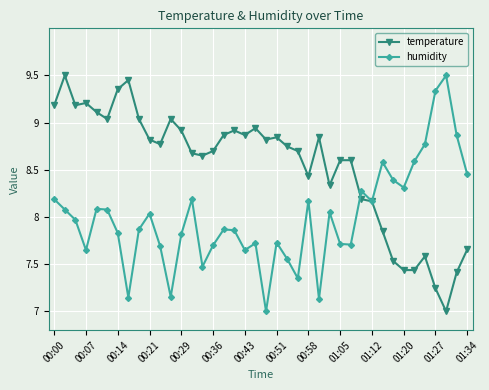

At how many categories does at least one series exceed 9?

12